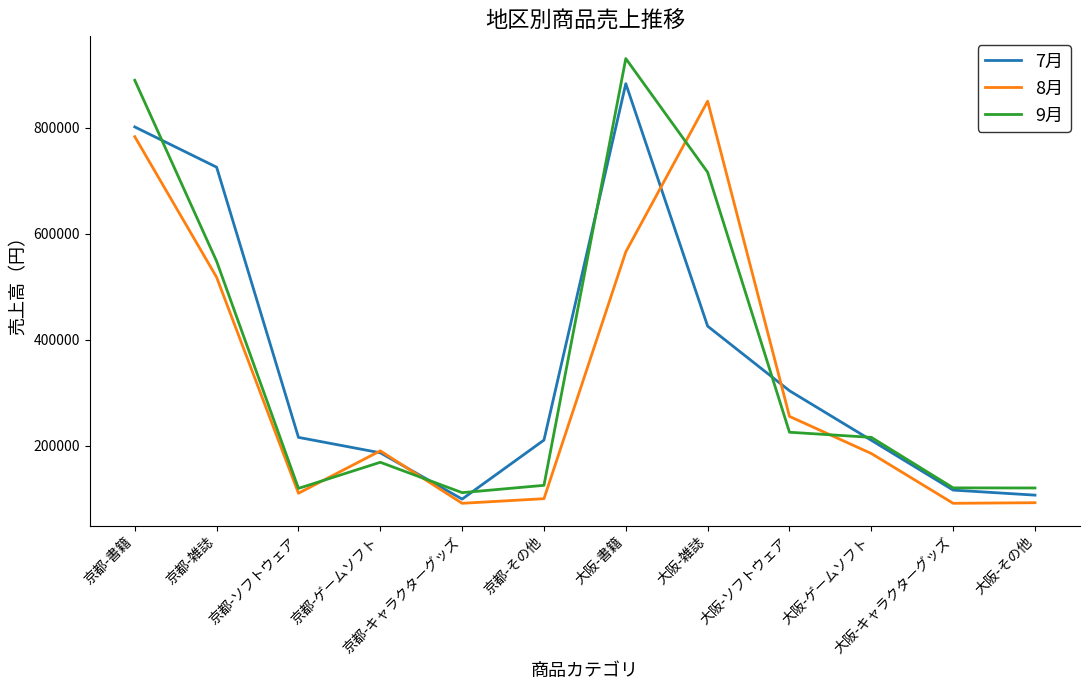

Which series has the largest range (max minus min)?

9月